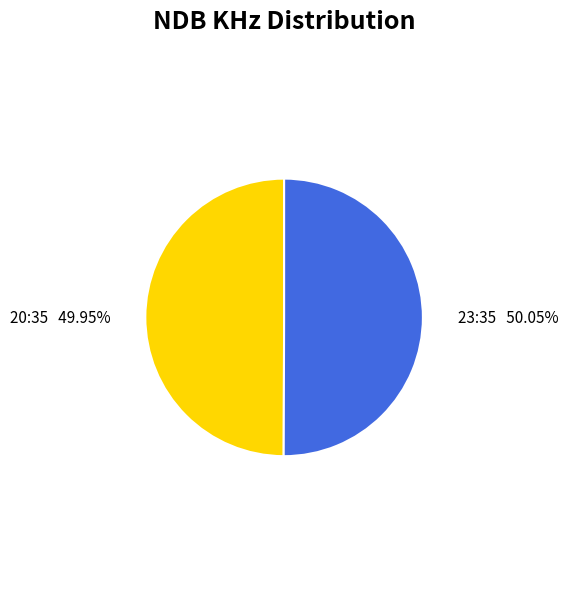

What is the ratio of the value at 20:35 to the value at 23:35?

1.0